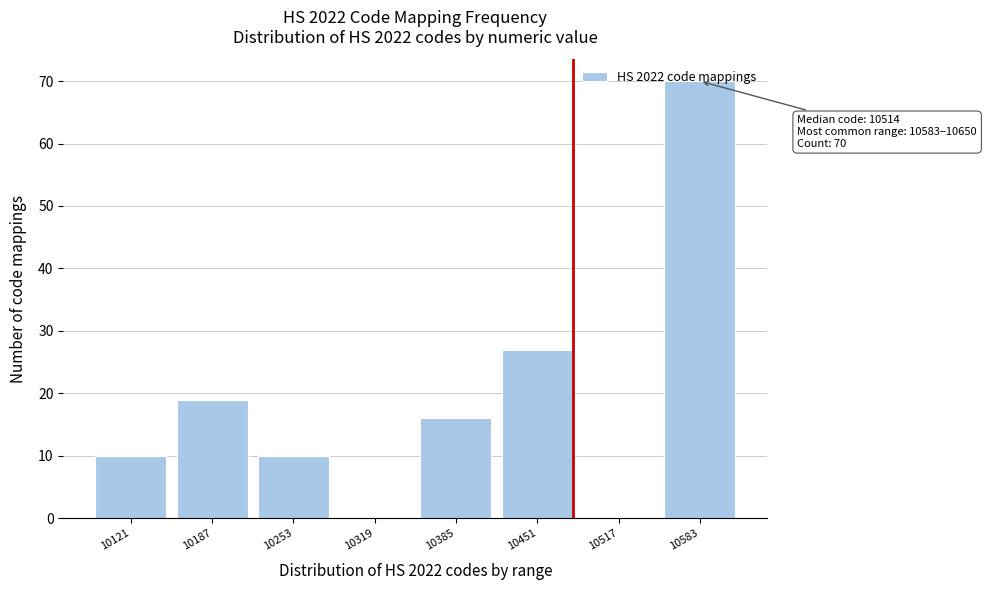

The value at 10451 is 43. True or false?

False